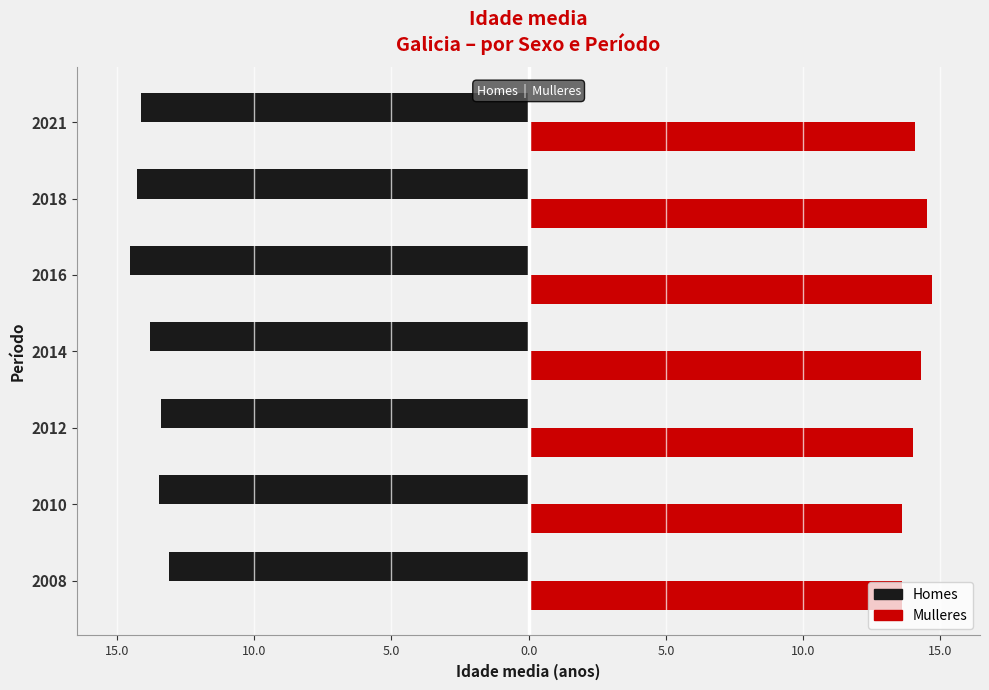

What are all the series names shown in the legend?

Homes, Mulleres